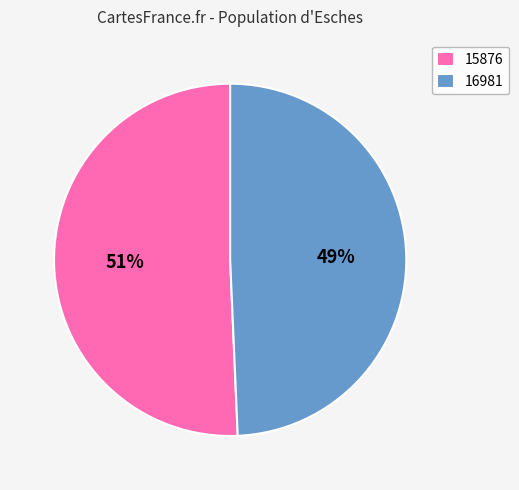

Do 16981 and 15876 together represent more than half of the pie?

Yes